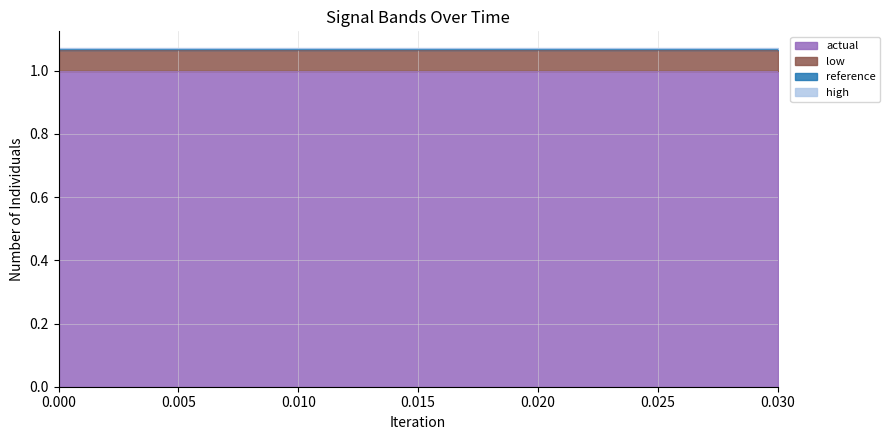

True or false: low and actual intersect in this chart.

False